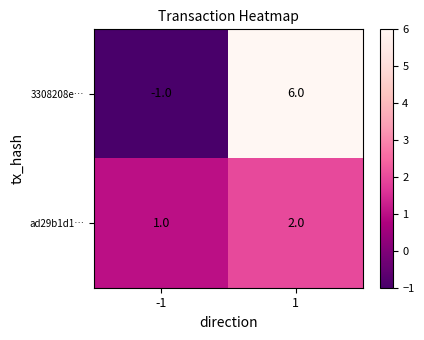

How many positive values does the 3308208e… series have?

1